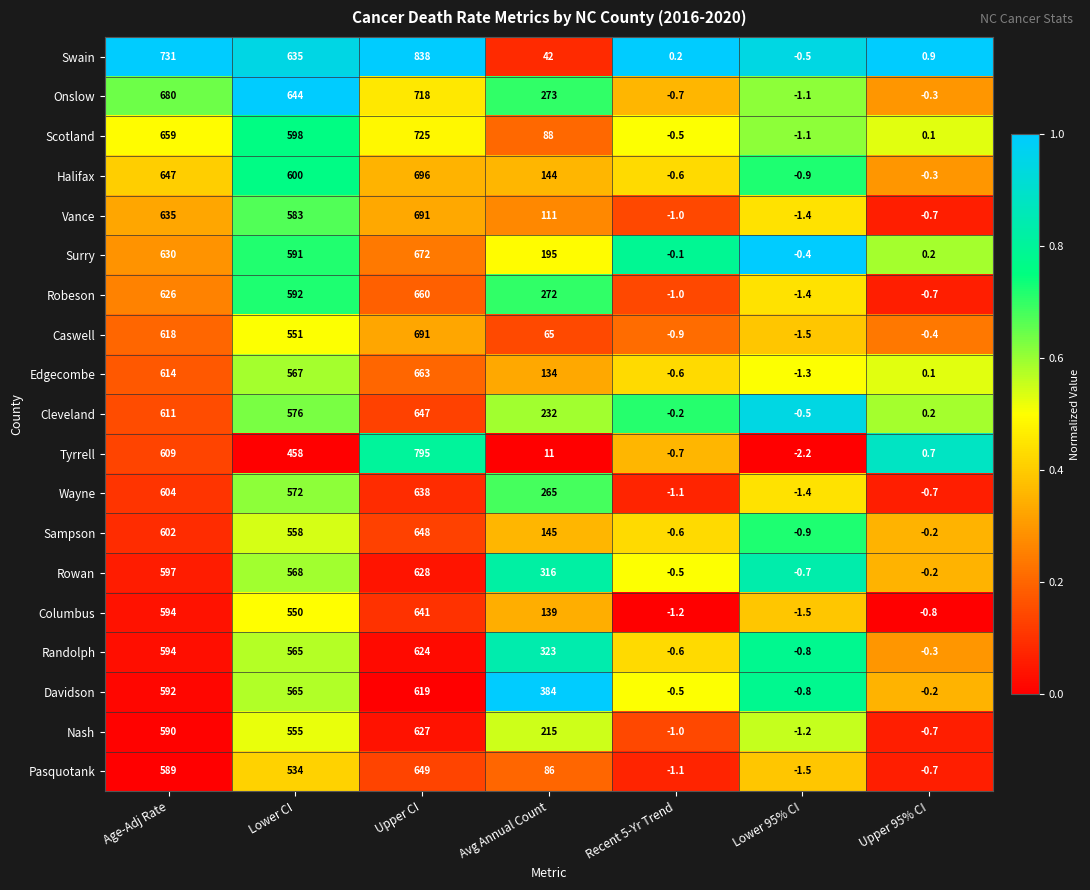

What is the total value across all series at Recent 5-Yr Trend?

-12.7